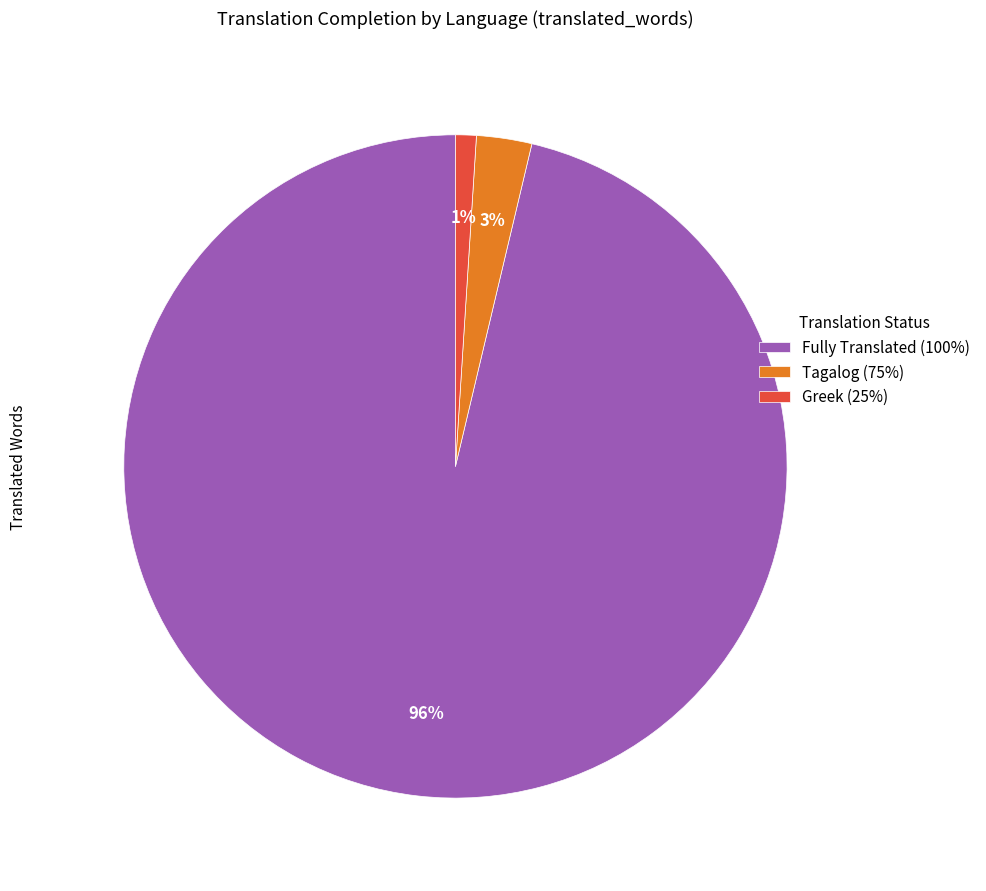

To the nearest percent, what is the difference between the largest and smallest slice percentages?

95%